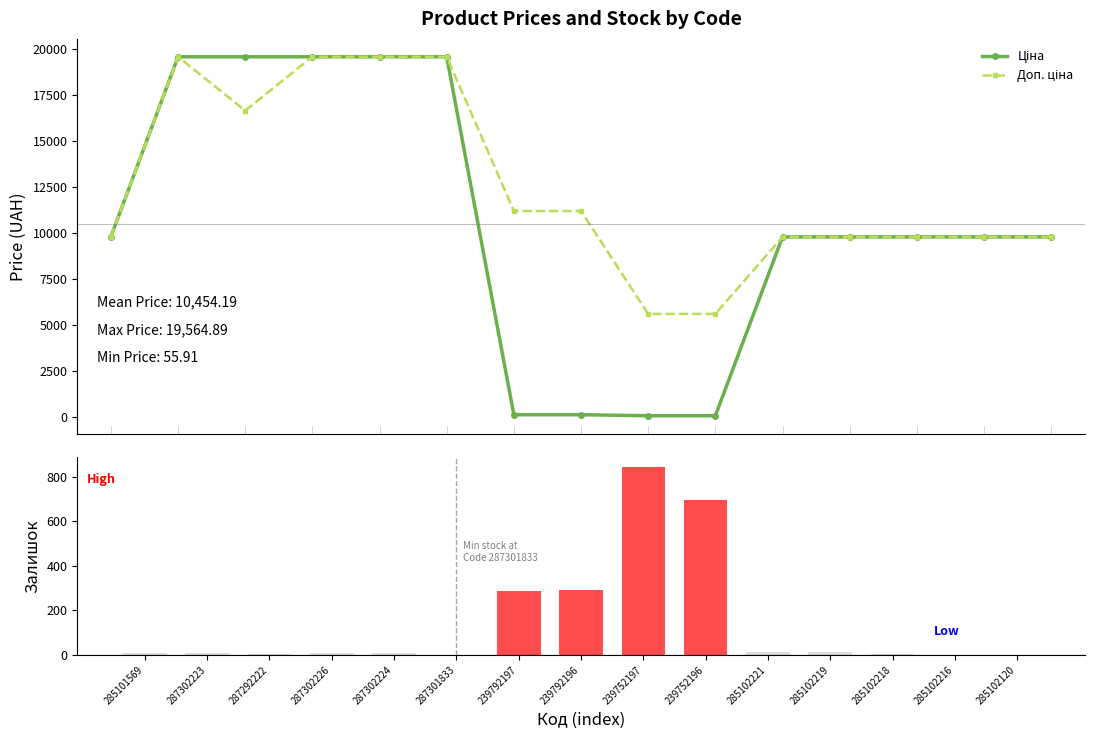

What is the label of the 8th bar from the left?

239792196